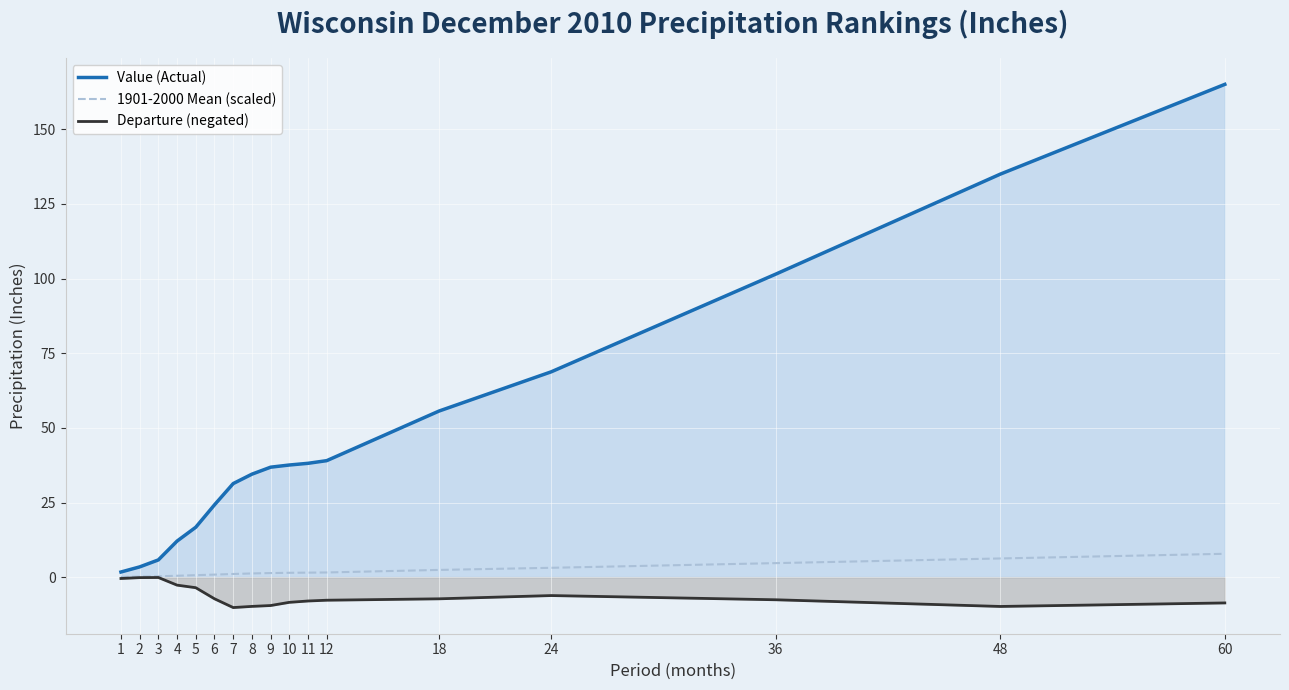

True or false: 1901-2000 Mean (scaled) and Value (Actual) intersect in this chart.

False